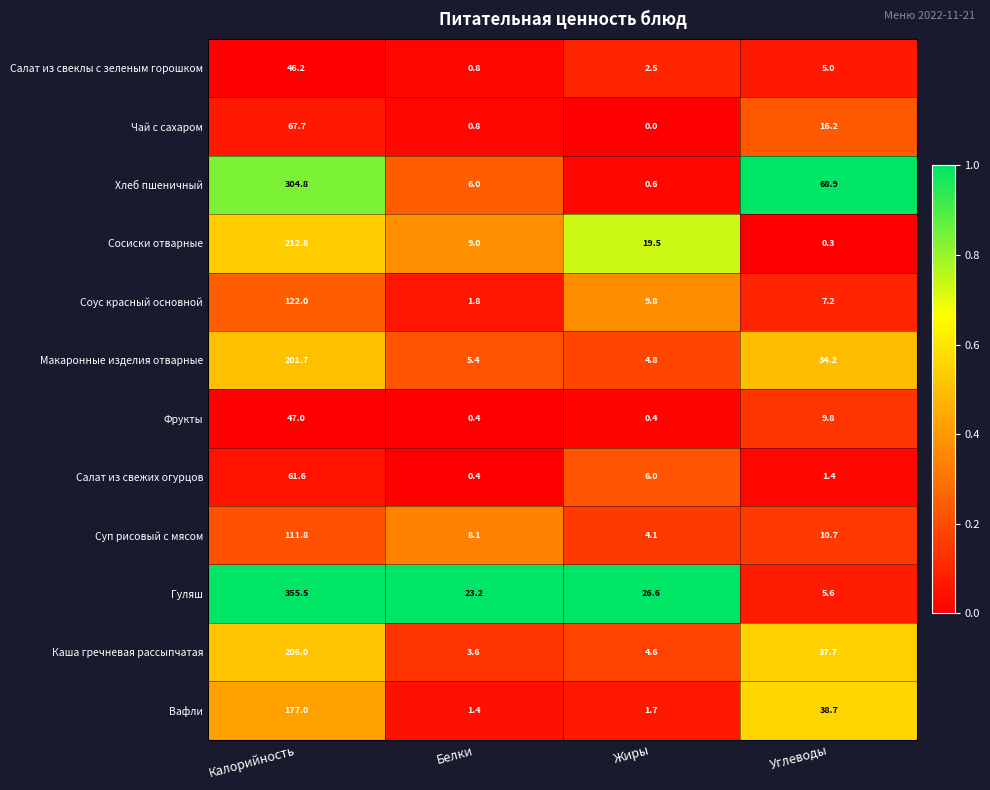

Which series has the largest total across all categories?

Гуляш